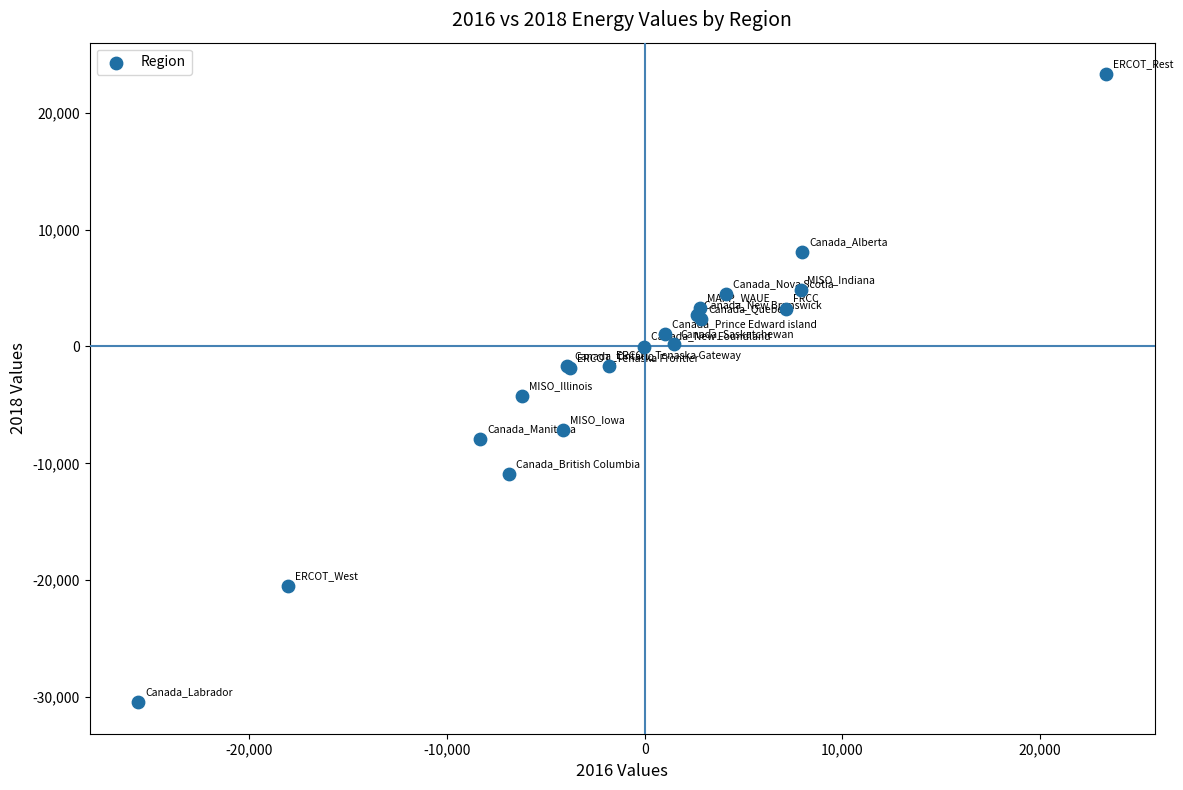

What Y value in the scatter plot is closest to -3574?

-4250.3